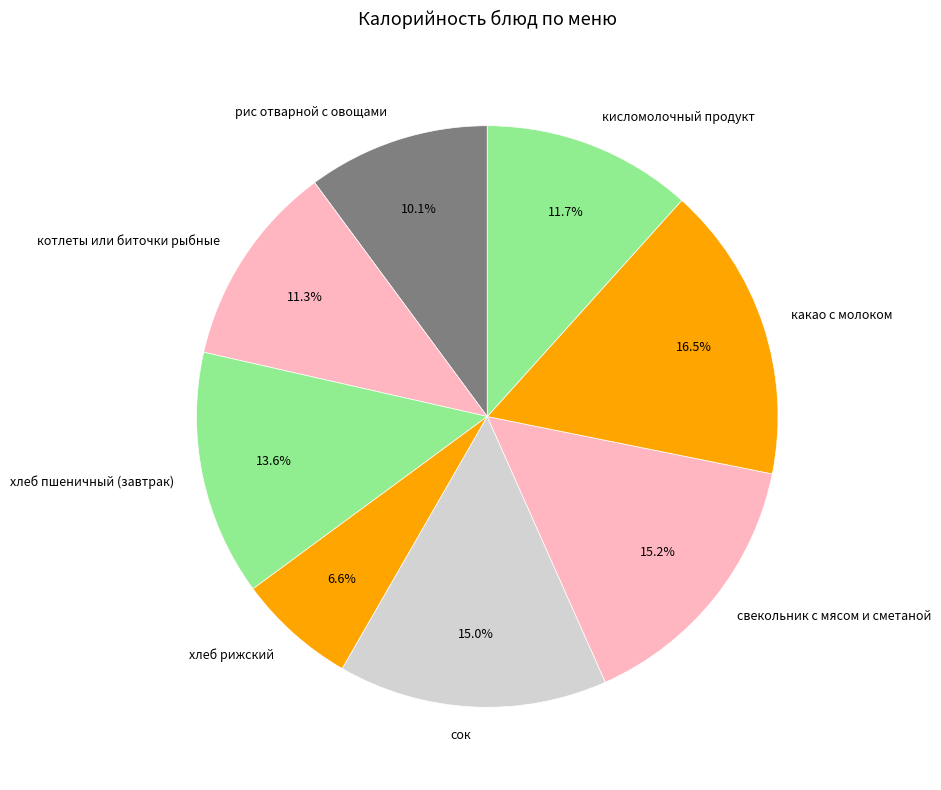

To the nearest percent, what percentage of the pie is сок?

15%